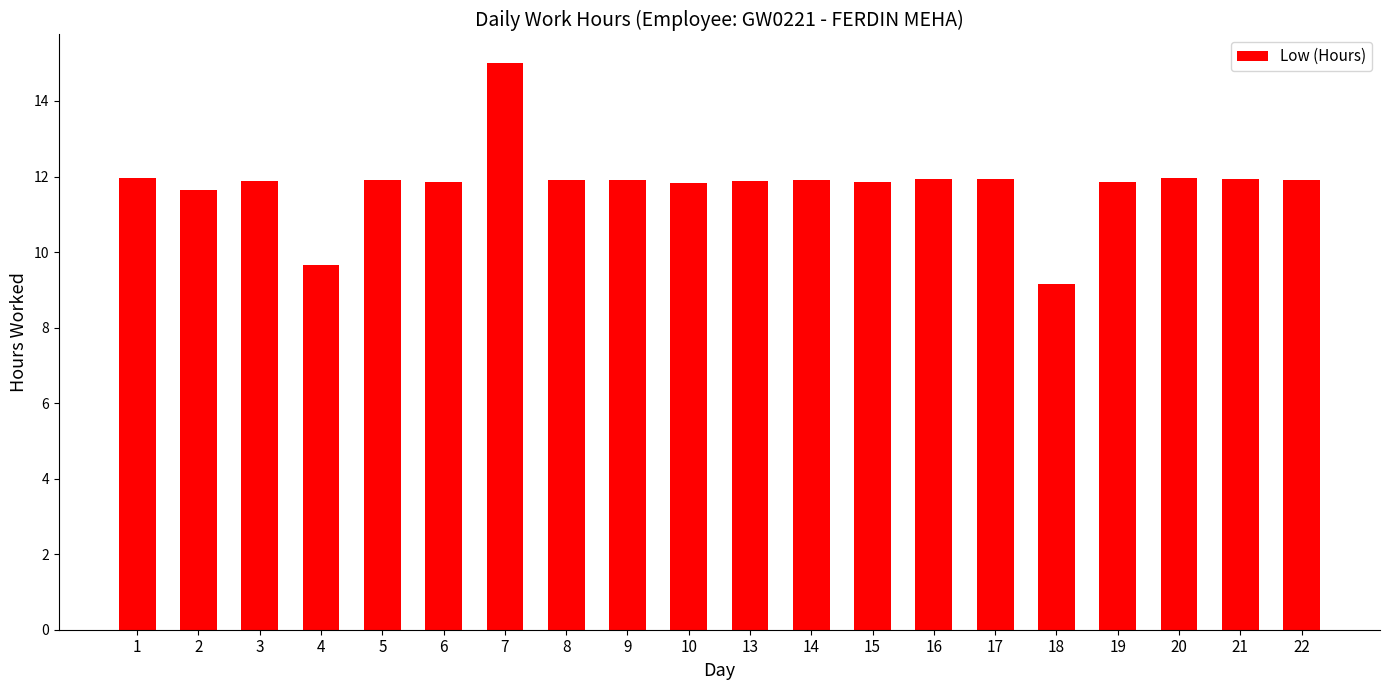

What is the value of the 11th bar from the left?

11.9